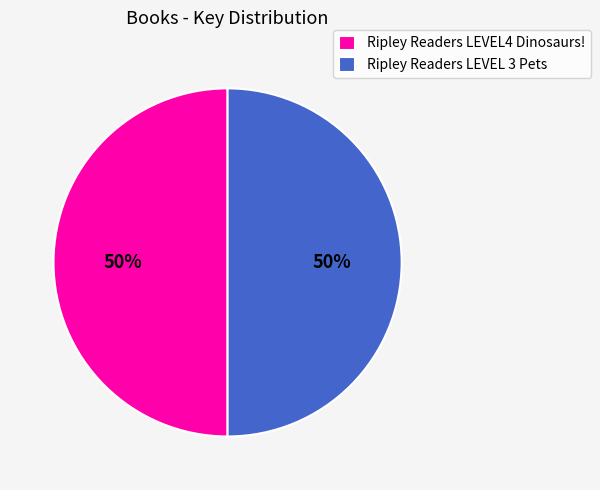

To the nearest percent, what portion does Ripley Readers LEVEL 3 Pets represent?

50%